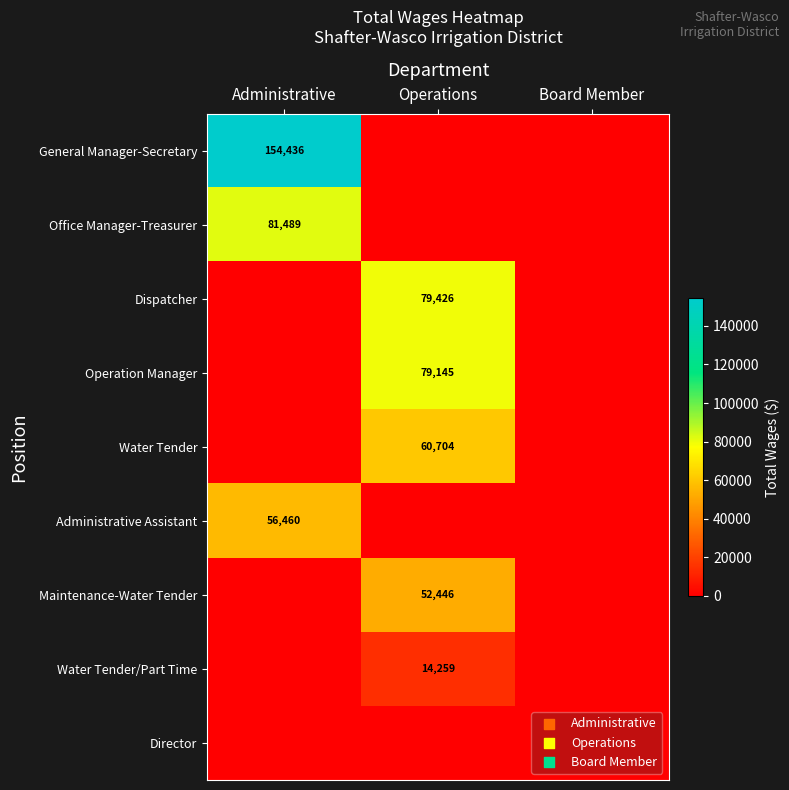

The value of Water Tender/Part Time at Operations is 14259. True or false?

True